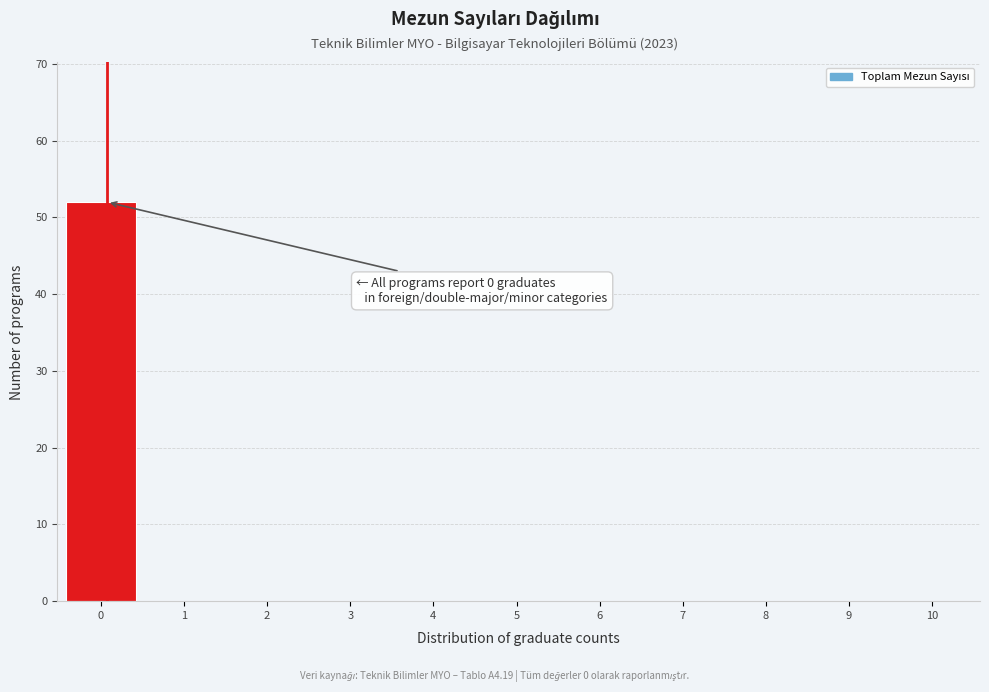

Reading left to right, what are all the values shown in this chart?

0=52	1=0	2=0	3=0	4=0	5=0	6=0	7=0	8=0	9=0	10=0